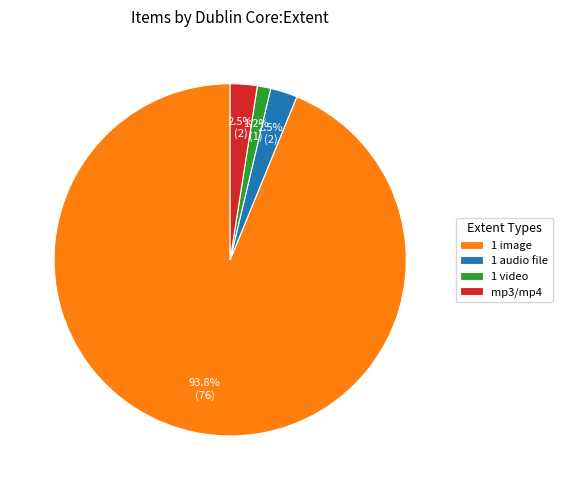

To the nearest percent, what is the difference between the largest and smallest slice percentages?

93%